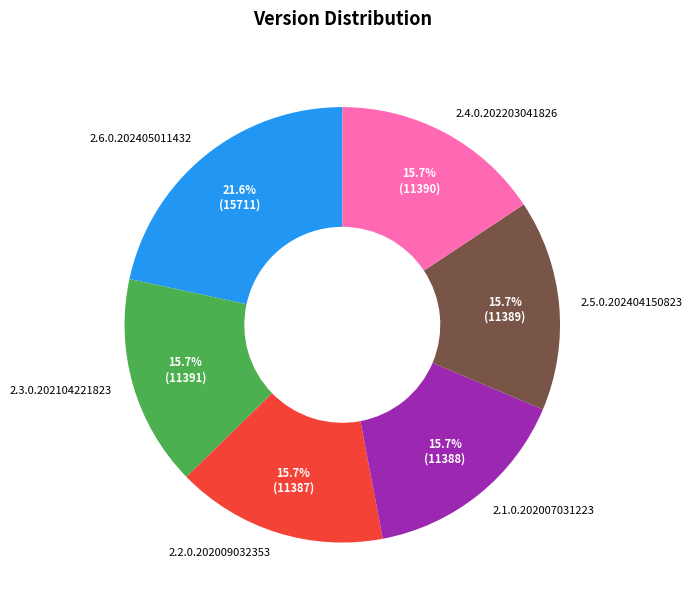

Does 2.6.0.202405011432 account for over 50% of the chart?

No